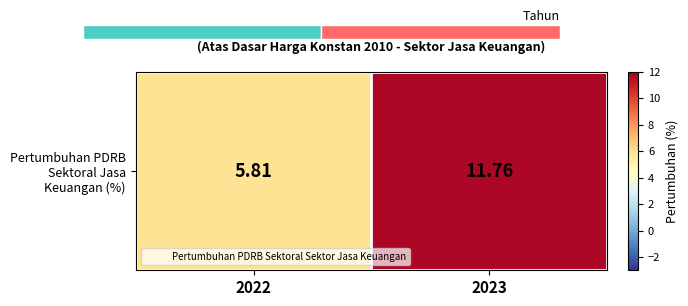

At which label is the value closest to 8?

2022